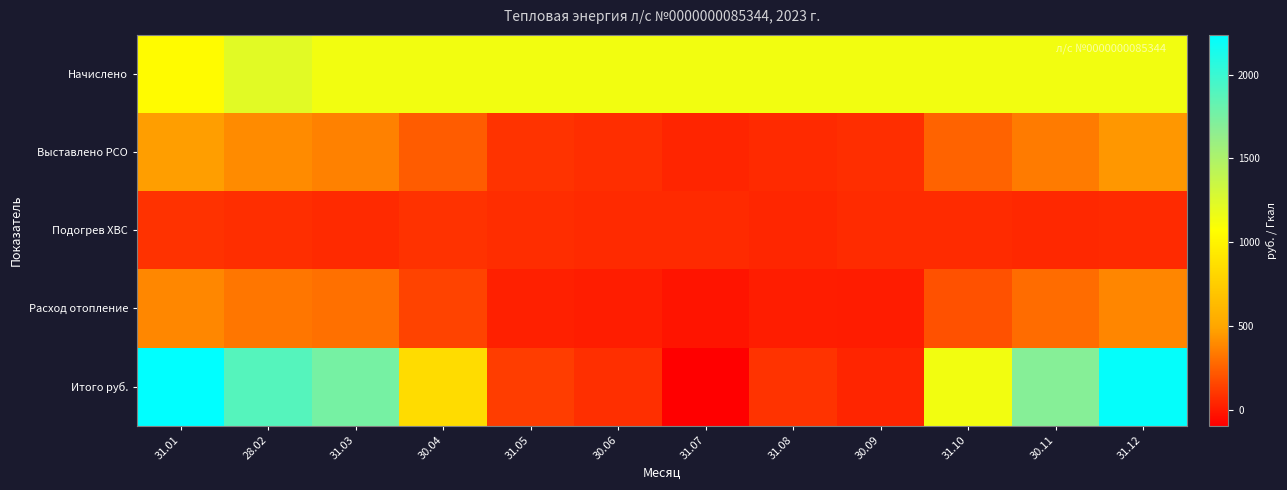

Which label corresponds to the smallest value in the chart?

31.07